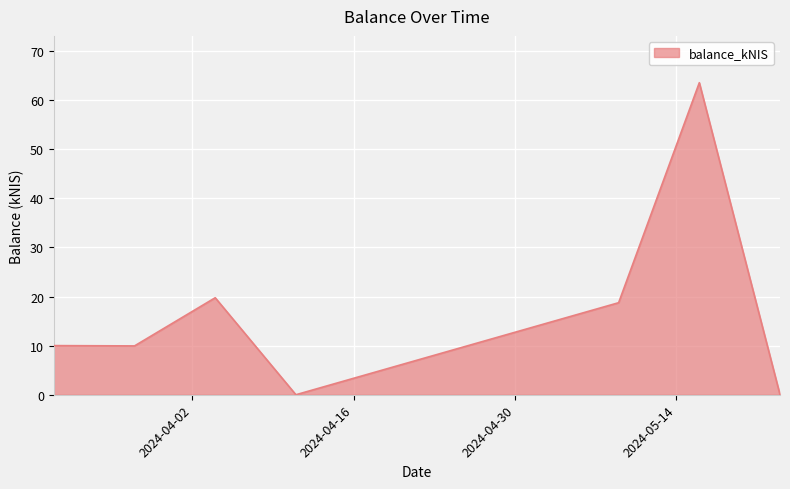

What is the greatest value displayed?

63.6